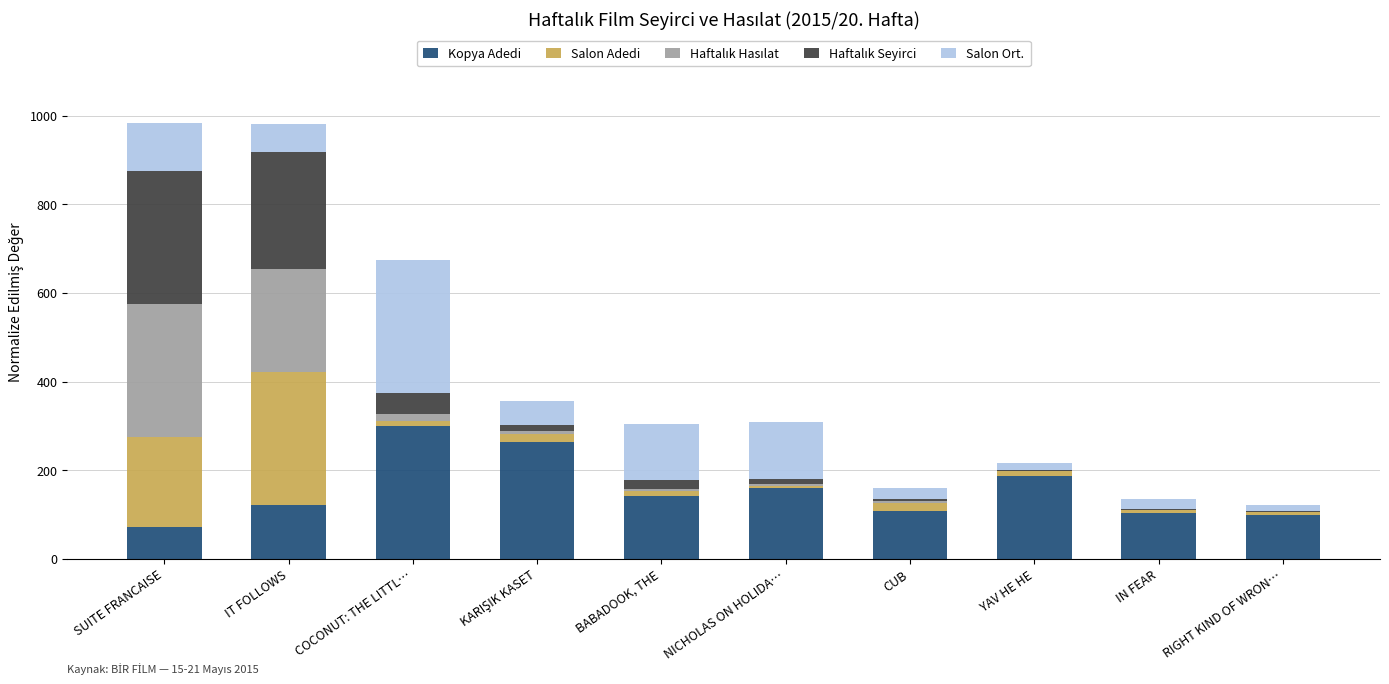

How many data points does each series have?

10